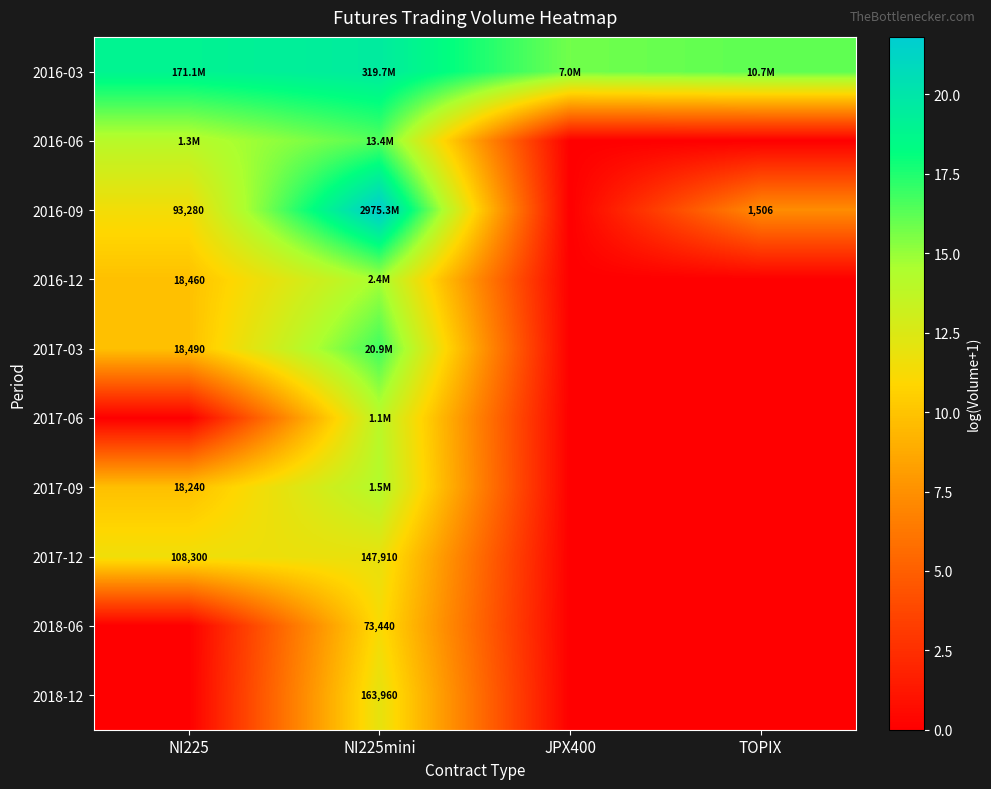

The value of 2017-06 at NI225 is 0.0. True or false?

True